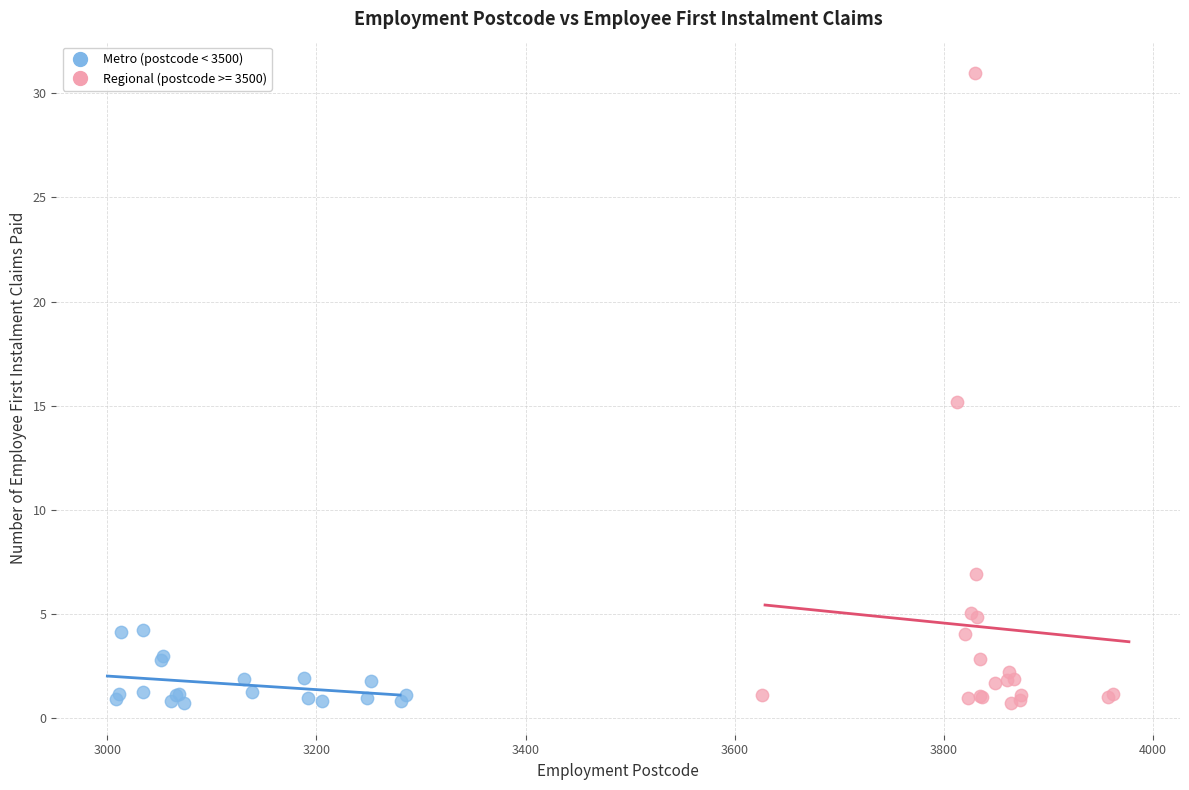

Which series contains the highest Y value?

Regional (postcode >= 3500)